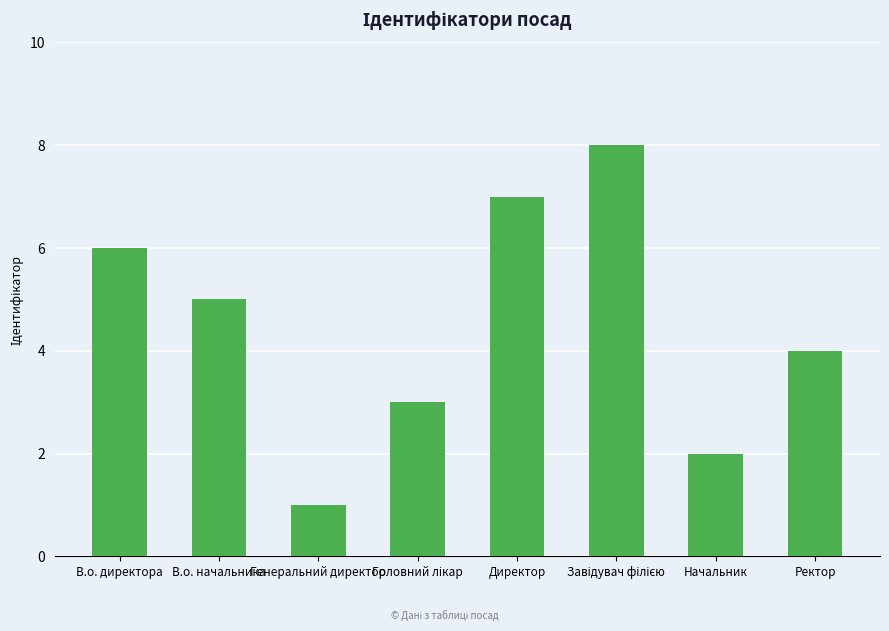

What value does the data have at В.о. начальника?

5